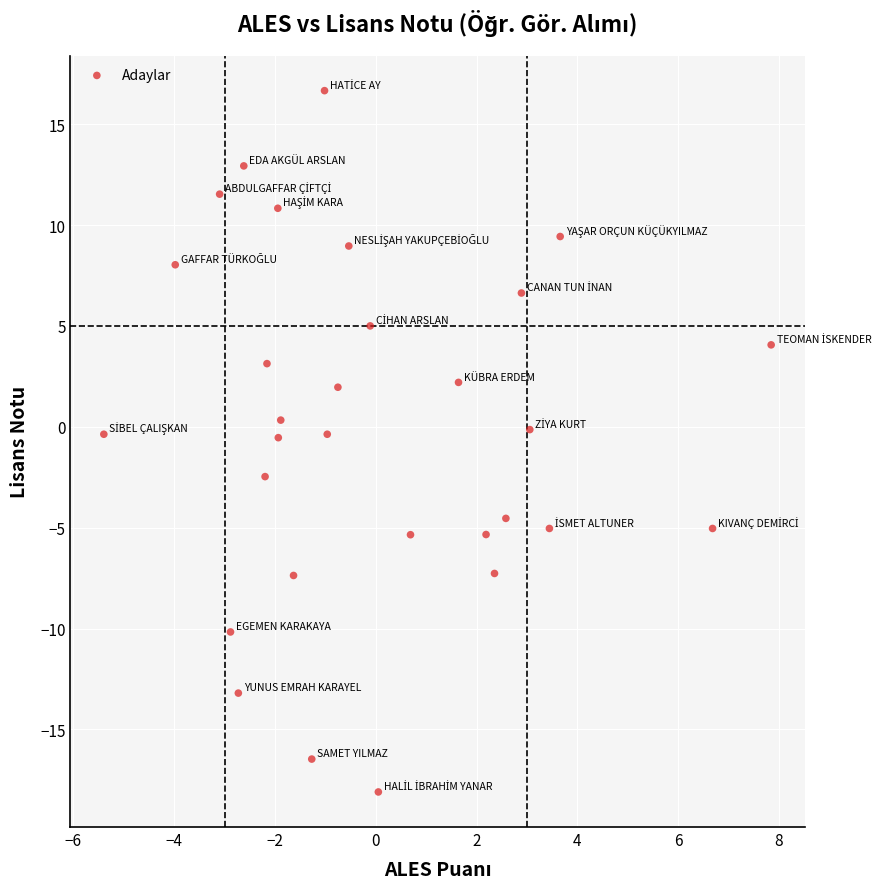

What is the range of Y values (max minus min)?

34.8